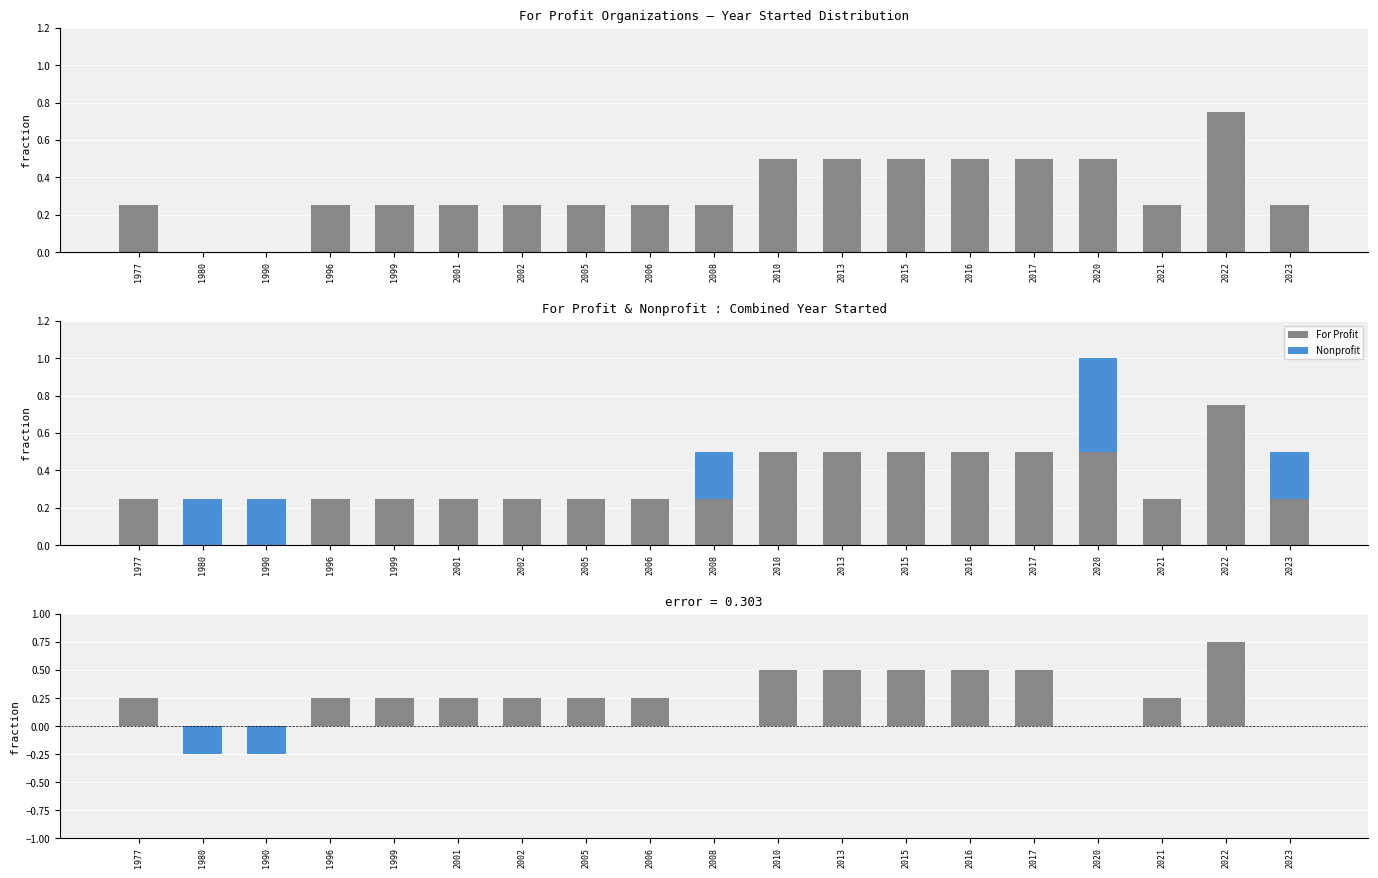

The Difference (FP - NP) series shows 0.3 at 1977. True or false?

False